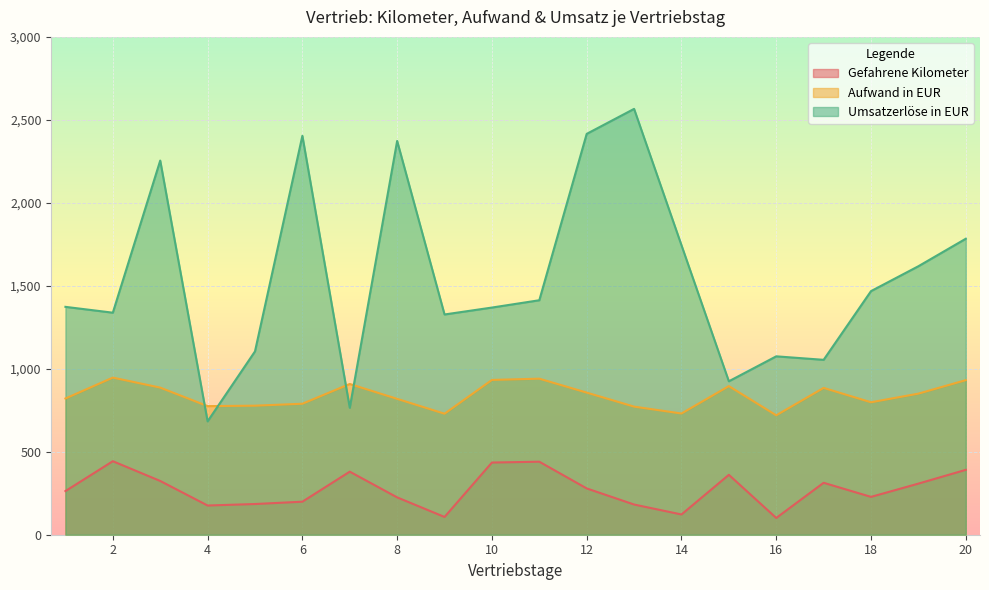

What is the value of the Gefahrene Kilometer point at the 14th from the left?

122.0